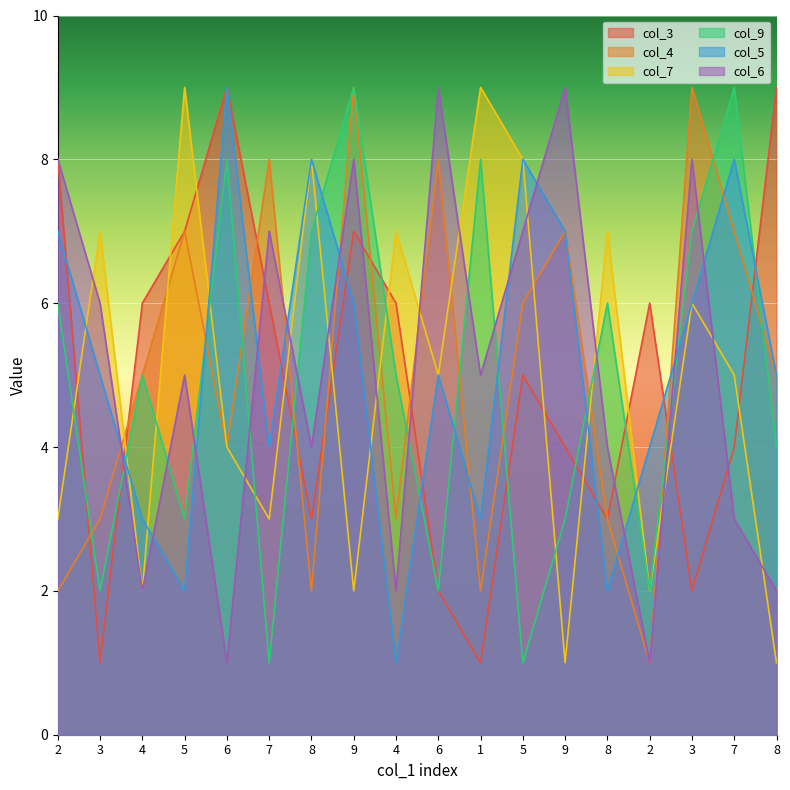

How many col_6 values are between 2 and 8?

14